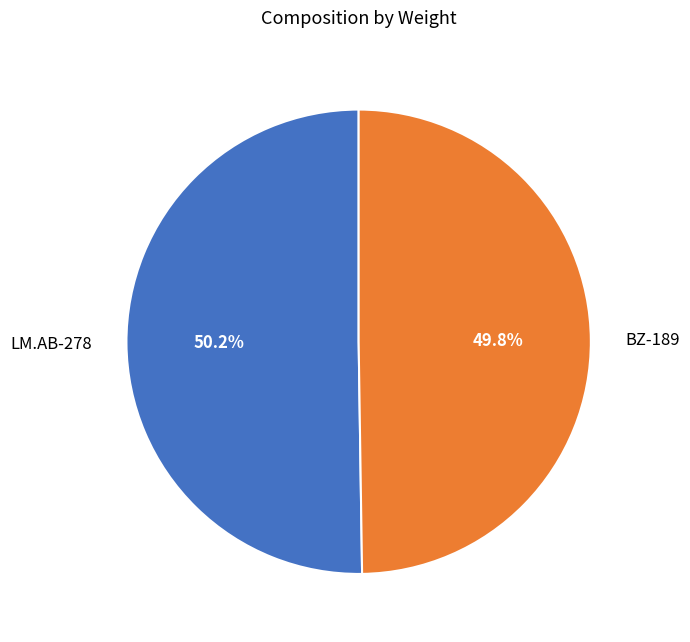

How many slices are in this pie chart?

2